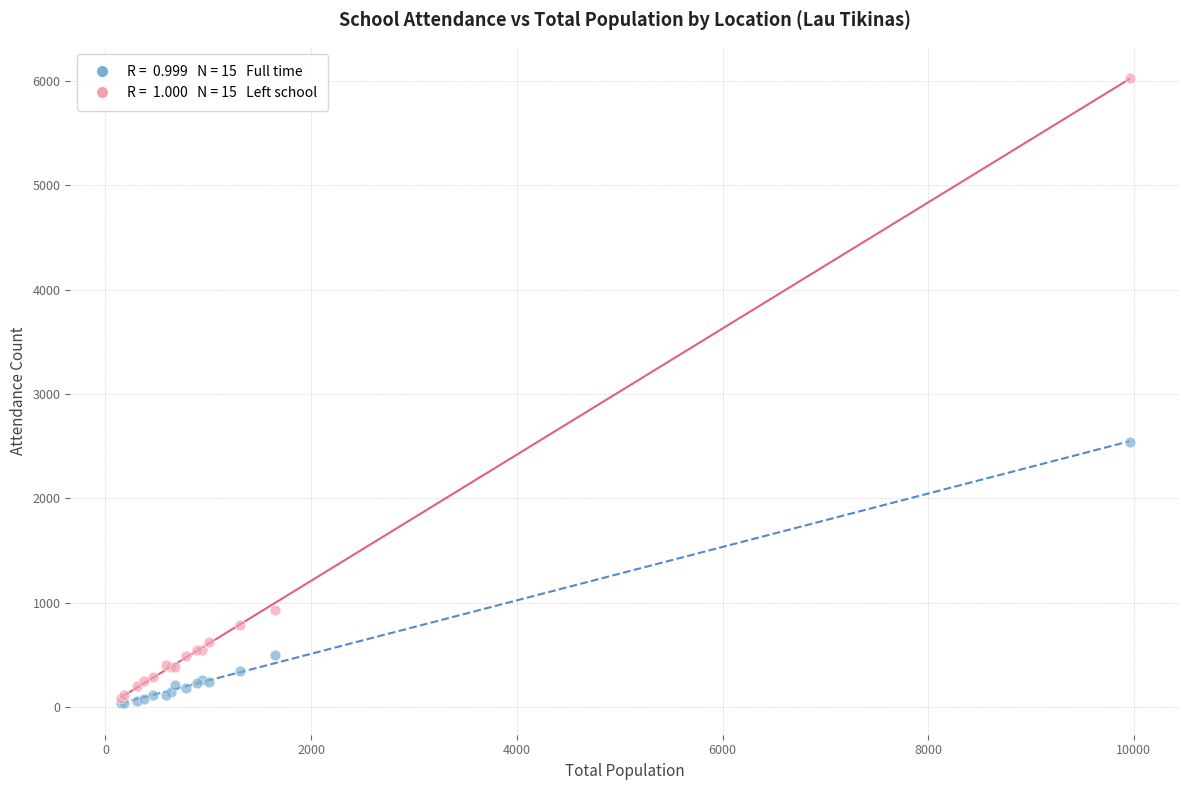

Across all series, what Y value is closest to 3030?

2535